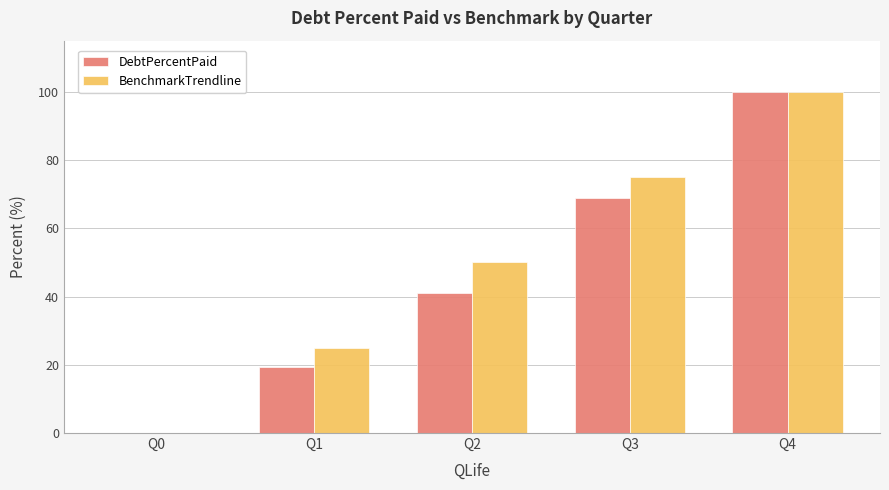

At which label is BenchmarkTrendline closest to 50?

Q2